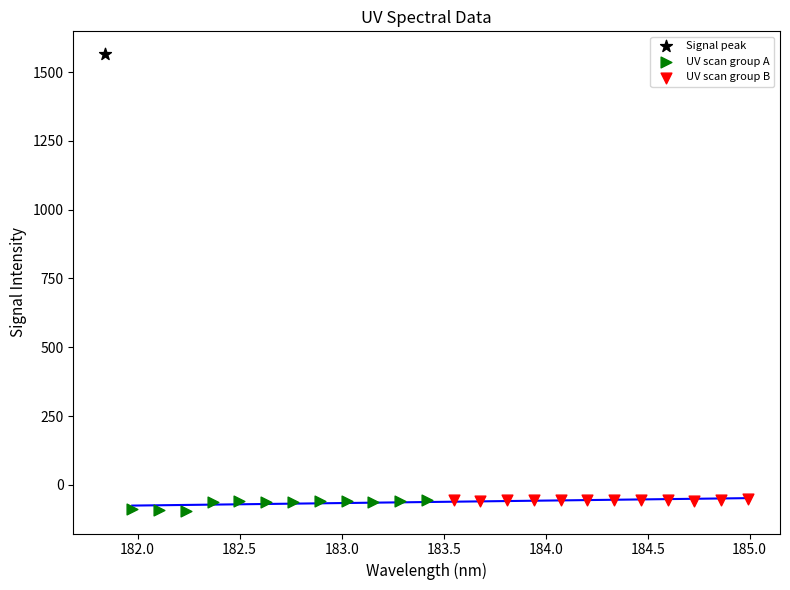

Which series reaches the maximum Y coordinate?

Signal peak